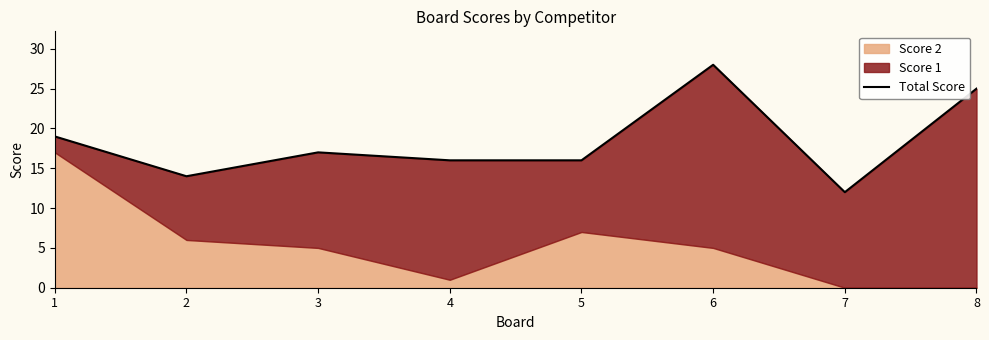

What is the difference between the values at 4 and 7?

4